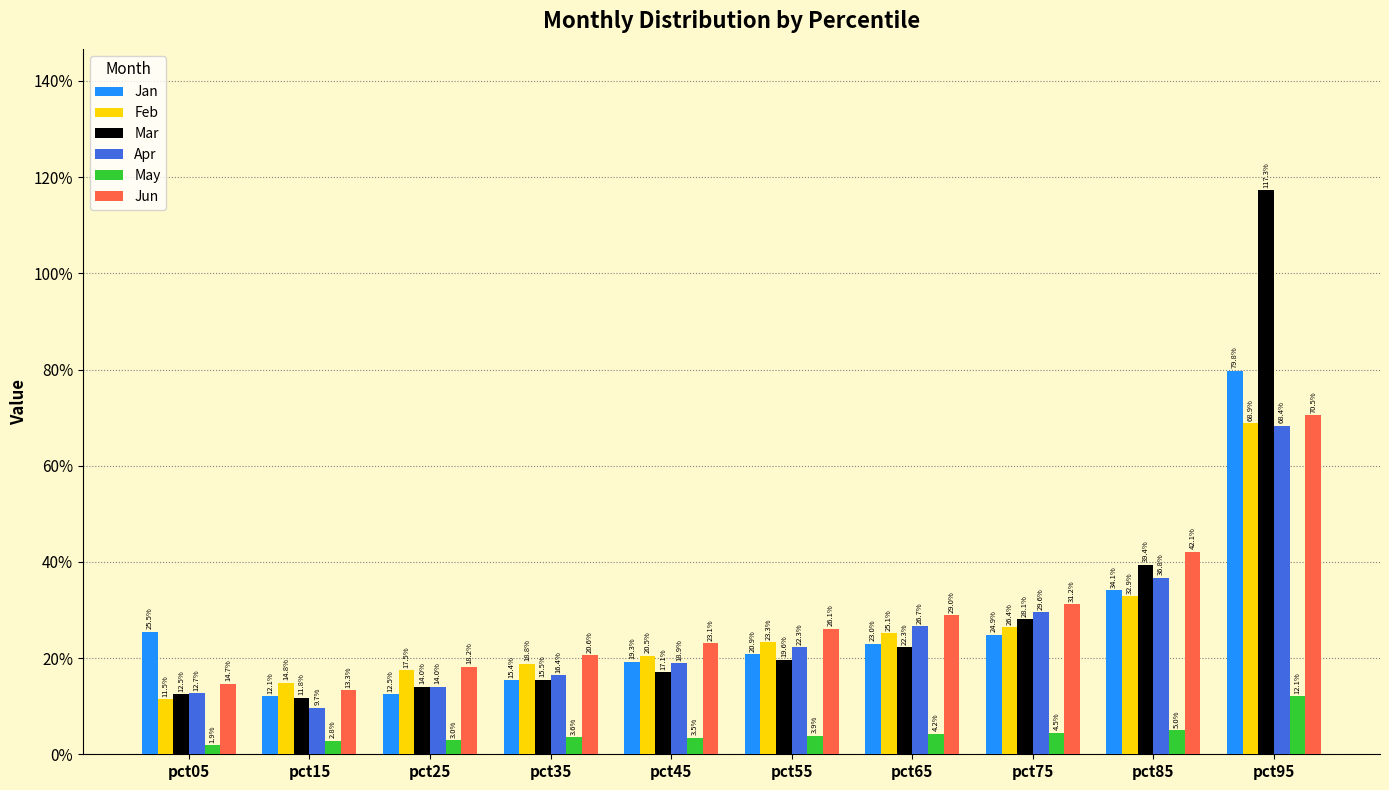

Is the value of Jan at pct25 greater than the value of Apr at pct05?

No